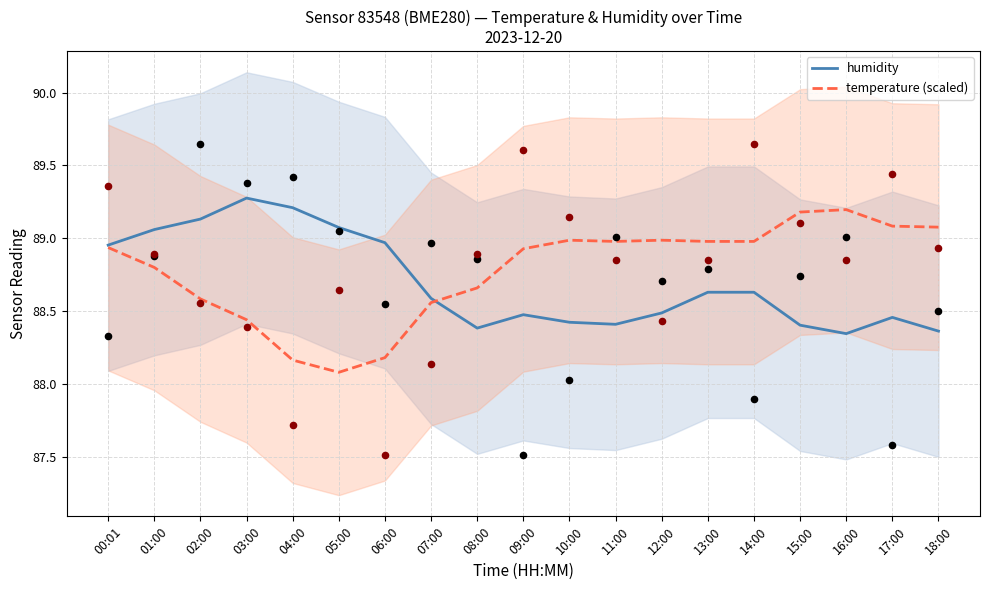

Which series has the largest Y range (max minus min)?

temperature (scaled)